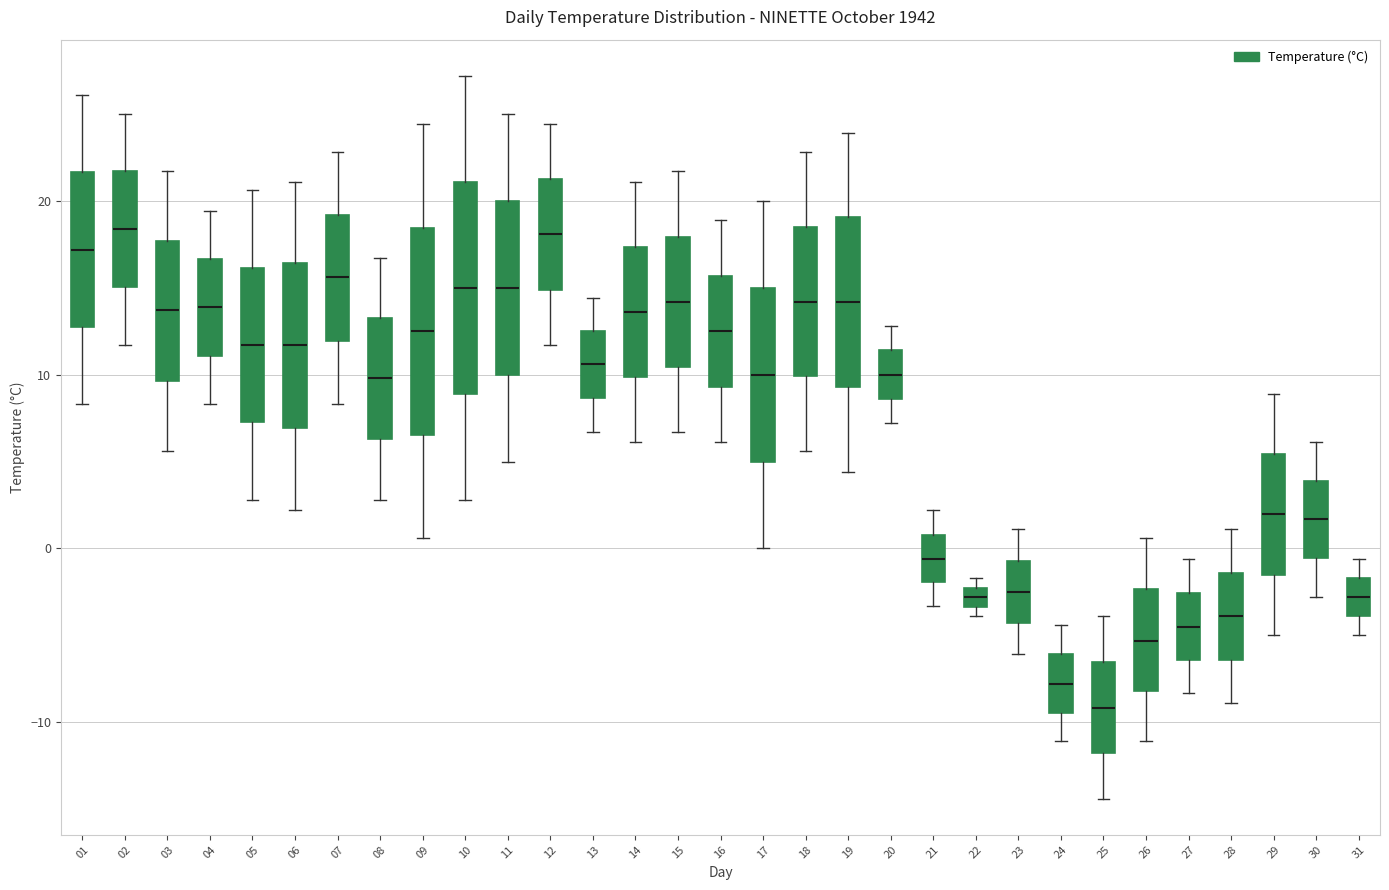

Which box's median line is the lowest?

25